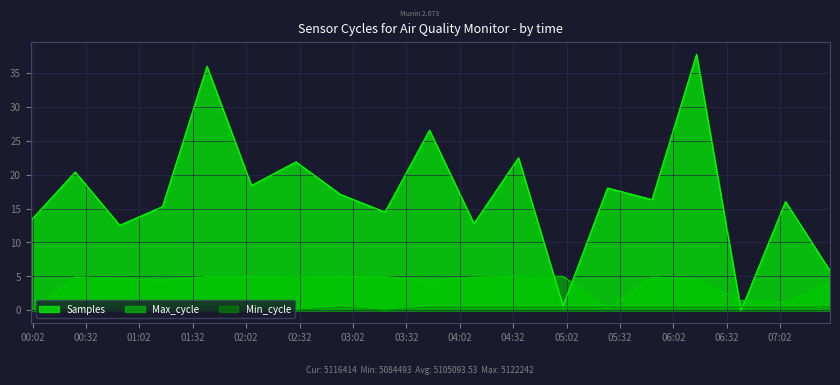

What is the total value across all series at 2023-12-22 04:35?

28.0